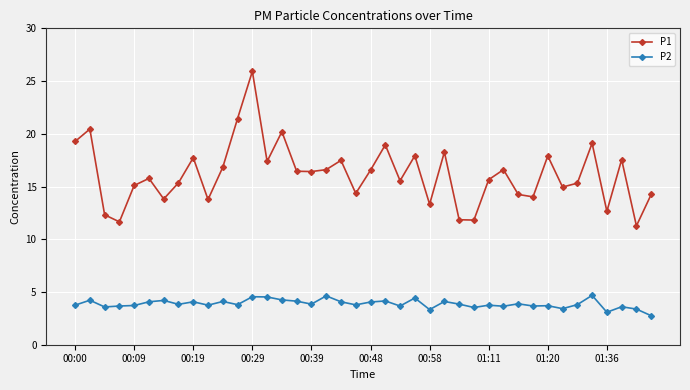

True or false: P1 and P2 cross at least once.

False